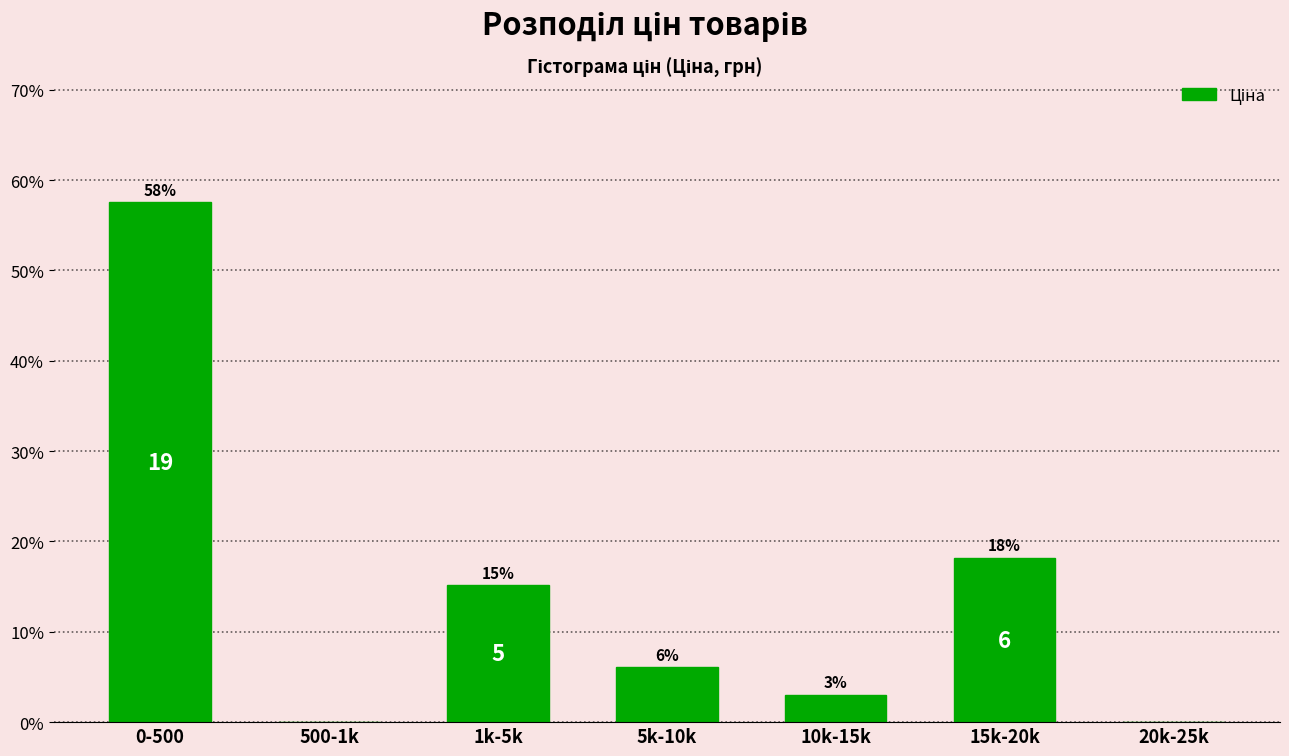

Are the bars horizontal?

No